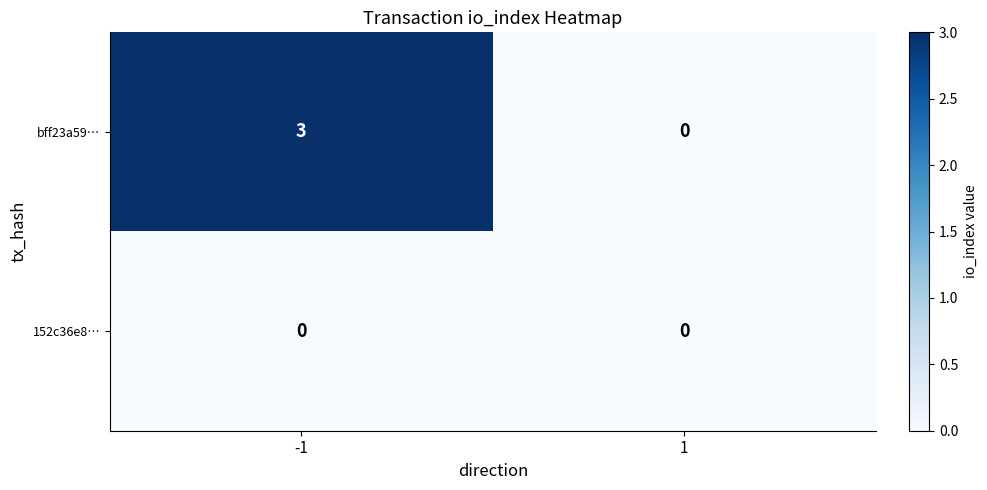

Rank the series by their maximum value, from highest to lowest.

bff23a59…, 152c36e8…